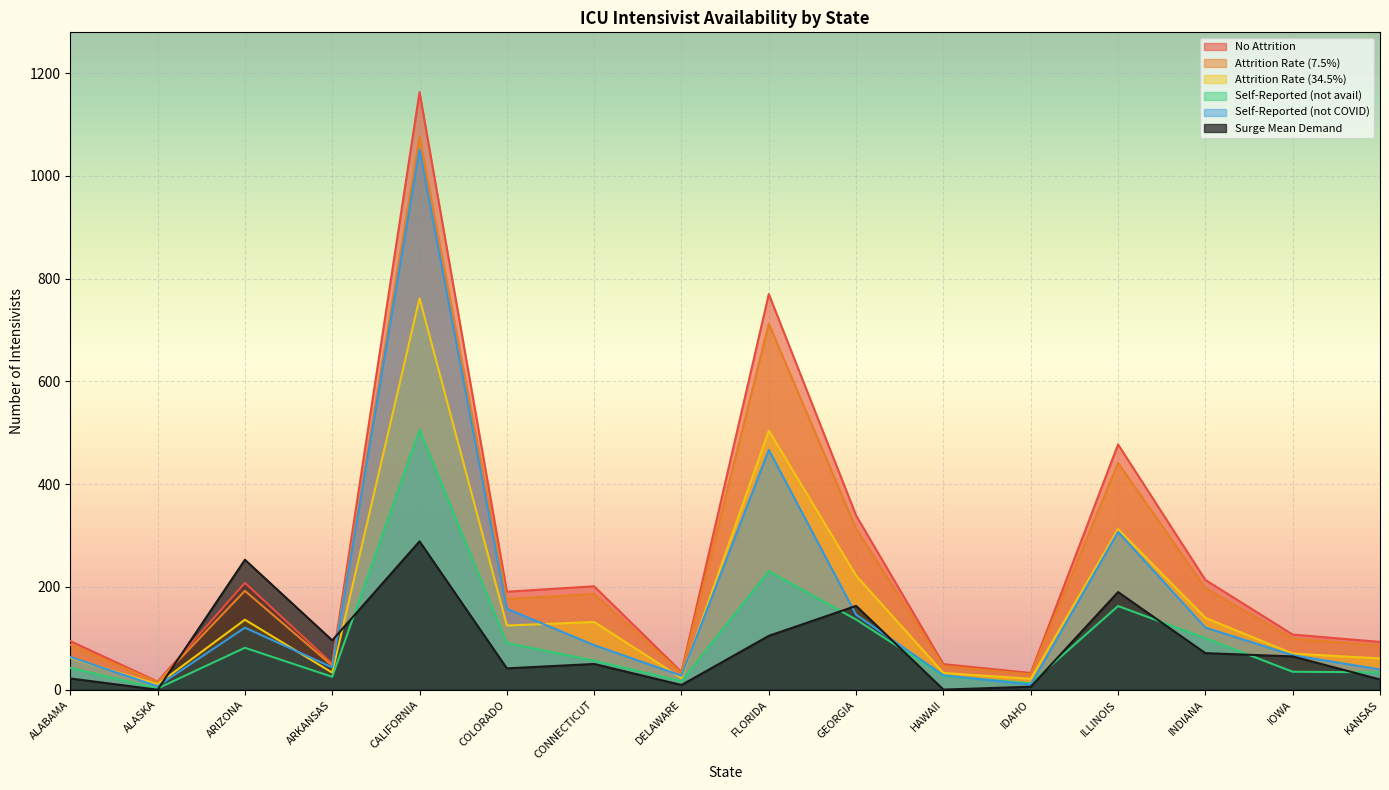

How many lines are shown in the chart?

6